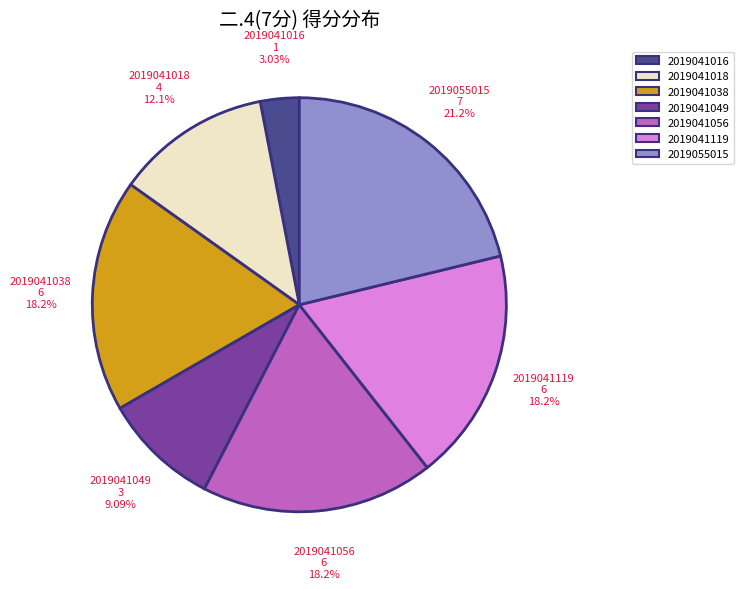

To the nearest percent, what is the combined percentage of 2019041049 and 2019055015?

30%